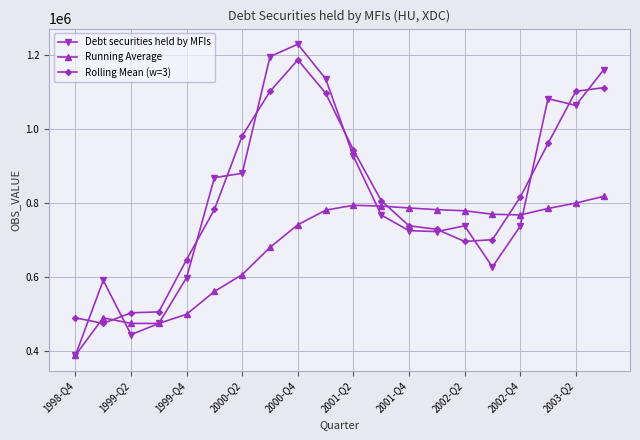

List the series in order of their peak value, highest first.

Debt securities held by MFIs, Rolling Mean (w=3), Running Average